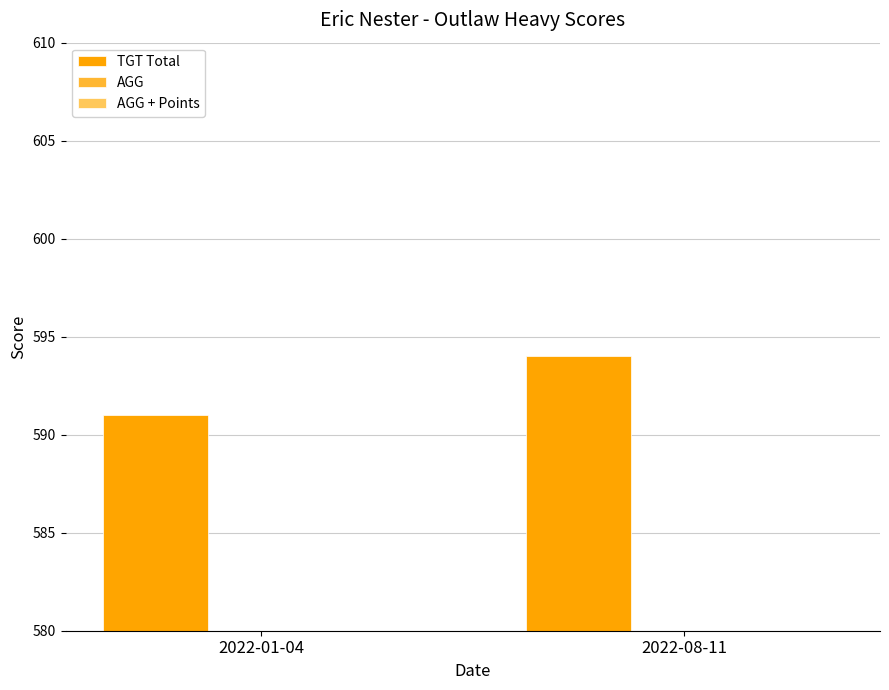

Reading right to left, list all the values displayed in this chart.

TGT Total: 594	591
AGG: 198	197
AGG + Points: 201	200